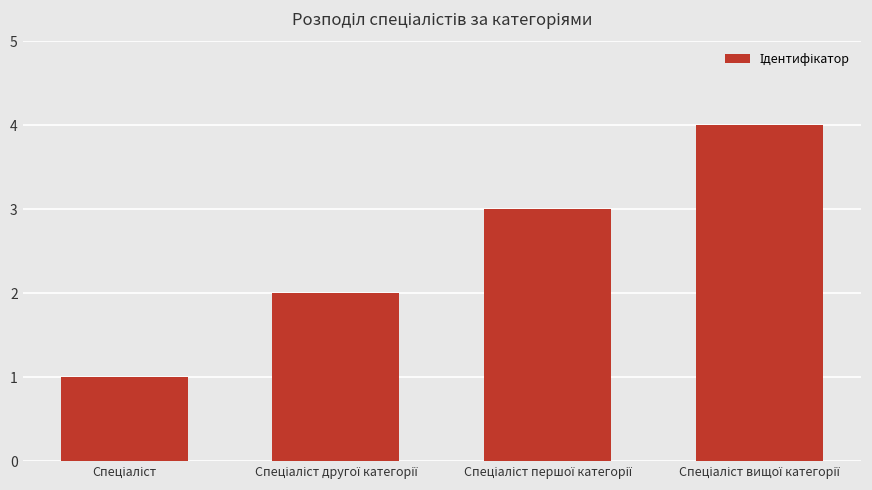

Count the number of data series in this chart.

1